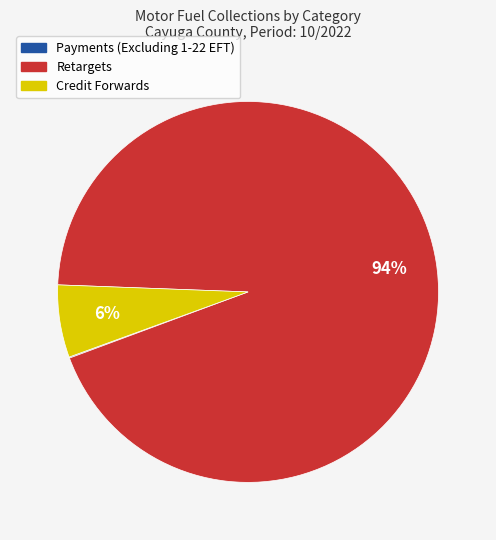

Which has a higher value, Retargets or Credit Forwards?

Retargets